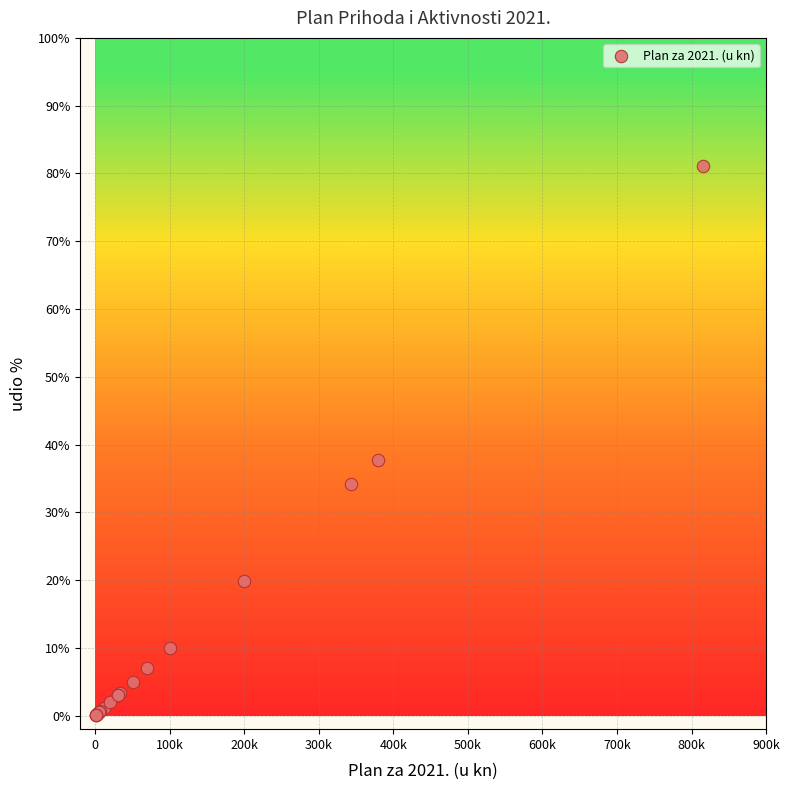

What Y value in the scatter plot is closest to 40?

37.7